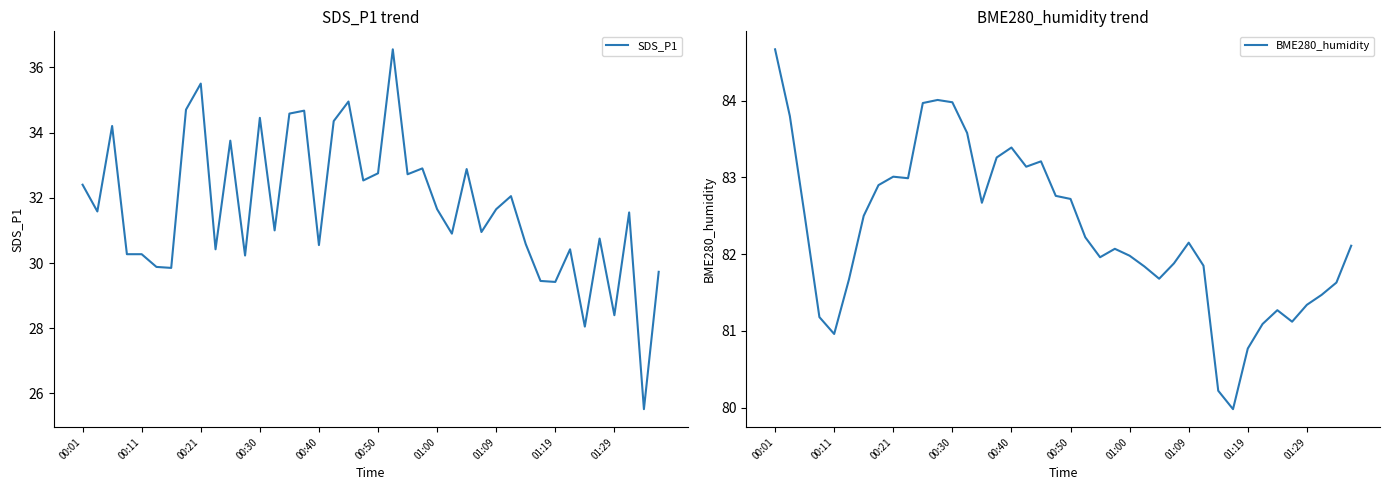

How many interior local valleys does the SDS_P1 series have?

14